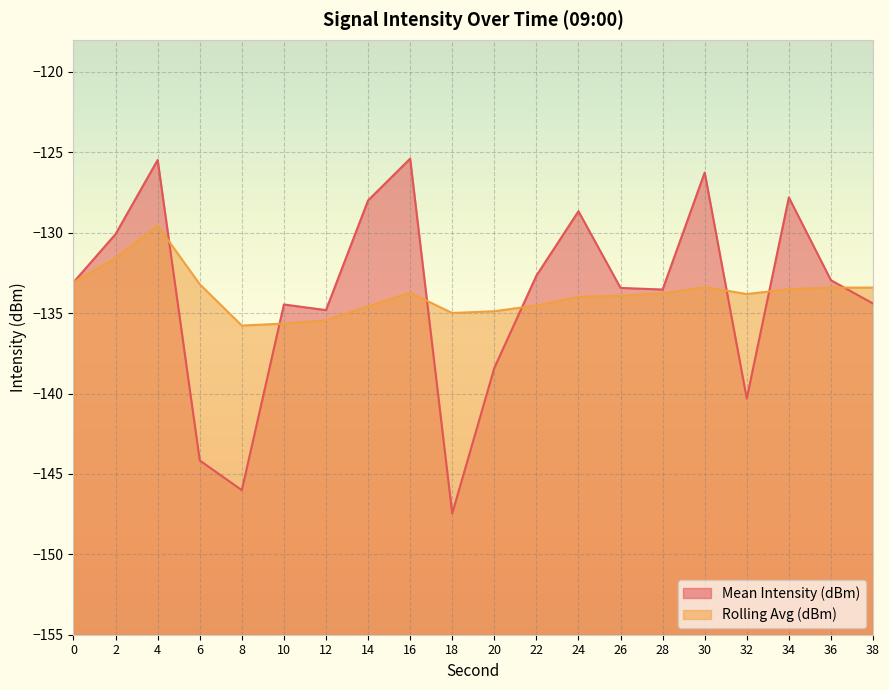

Is the value of Mean Intensity (dBm) at 28 greater than the value of Rolling Avg (dBm) at 16?

Yes